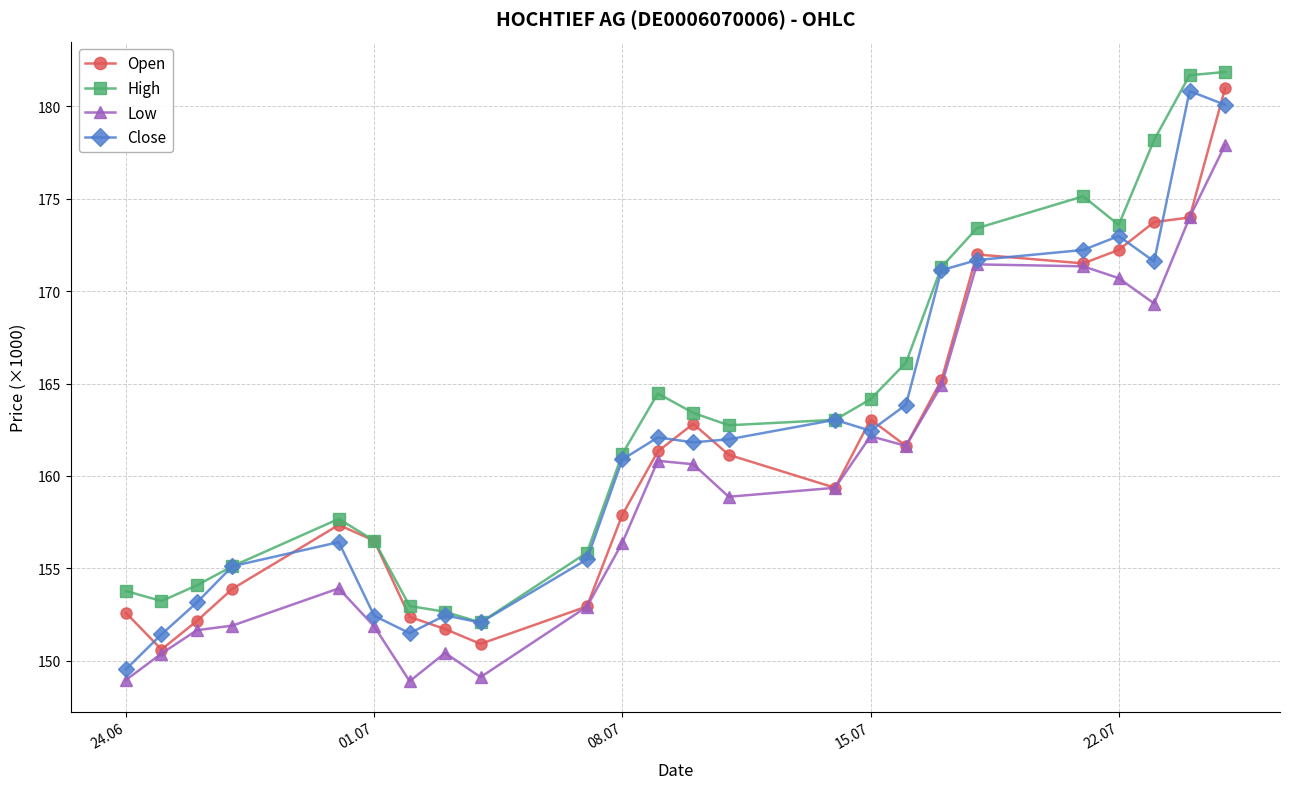

Does the chart display data point markers on the line(s)?

Yes